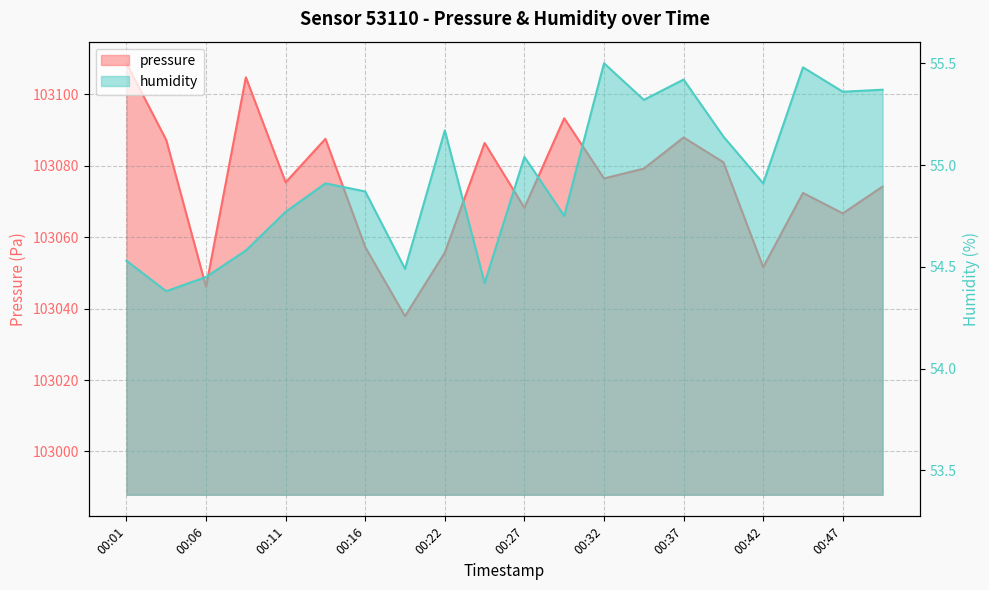

Which series has the largest total across all categories?

pressure